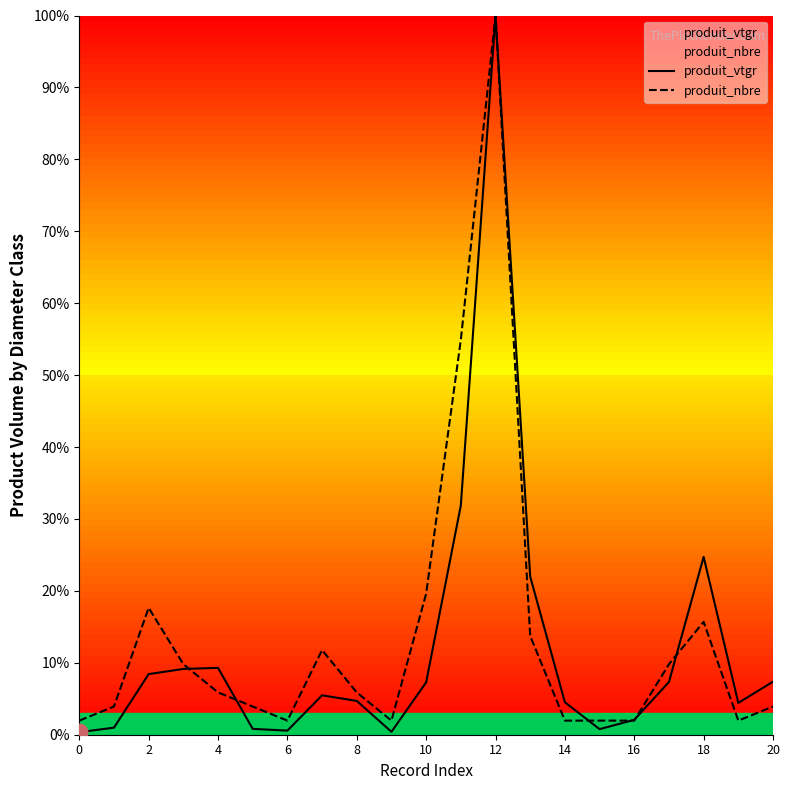

What is the value of the produit_nbre point at the 20th from the left?

2.0